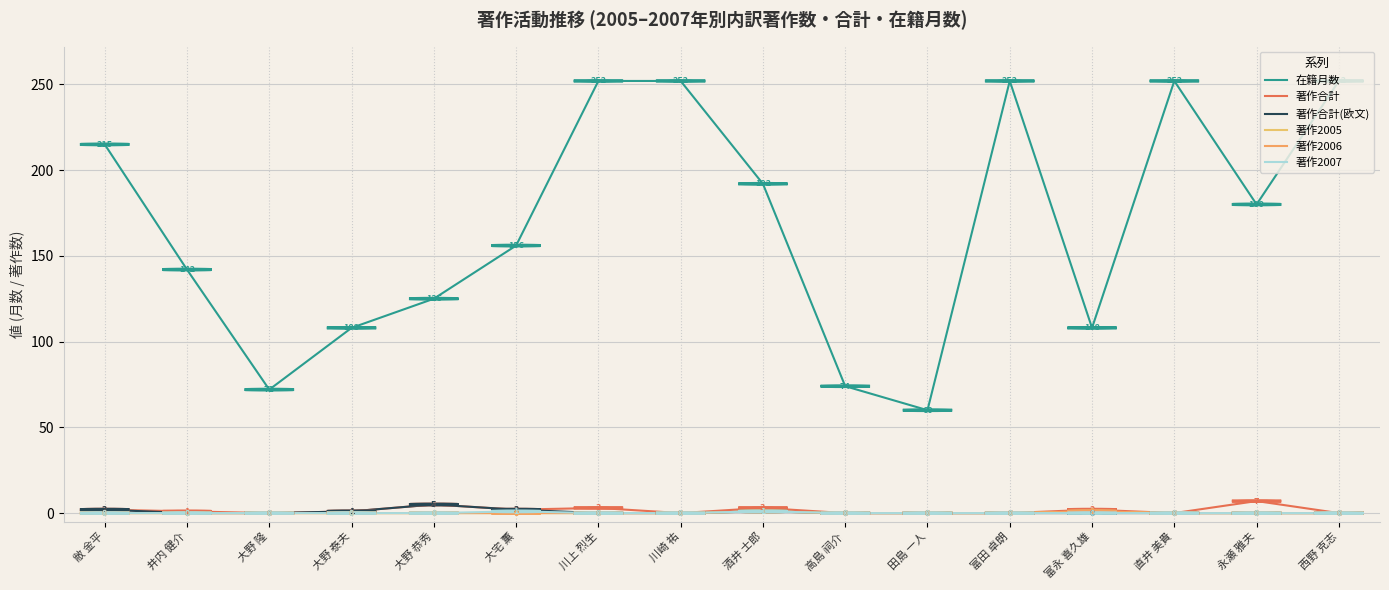

Does the chart display data point markers on the line(s)?

No